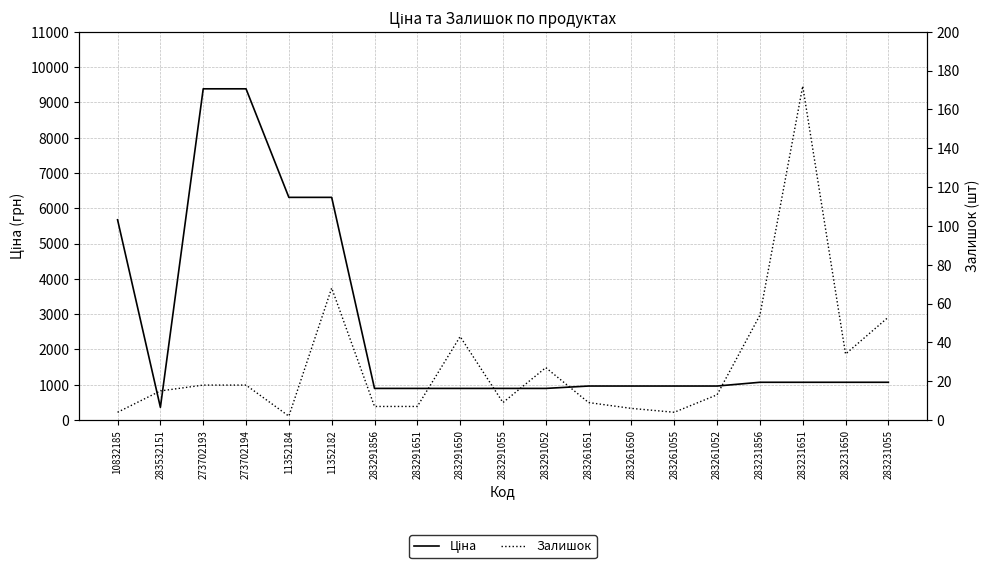

Which label corresponds to the smallest value in the chart?

11352184